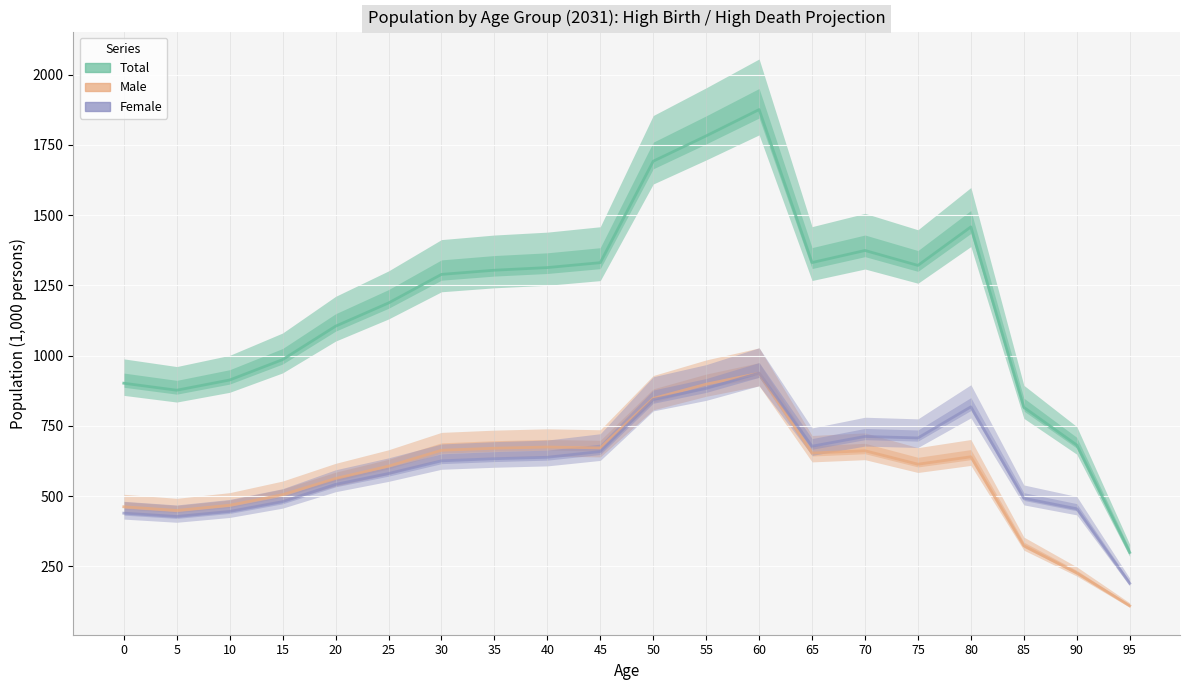

The value of Male at 35 is 172.7. True or false?

False